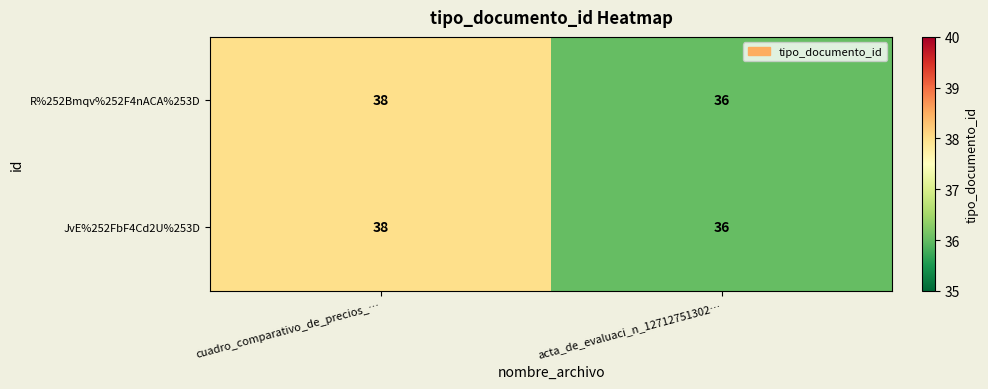

What is the lowest value of the JvE%252FbF4Cd2U%253D series?

36